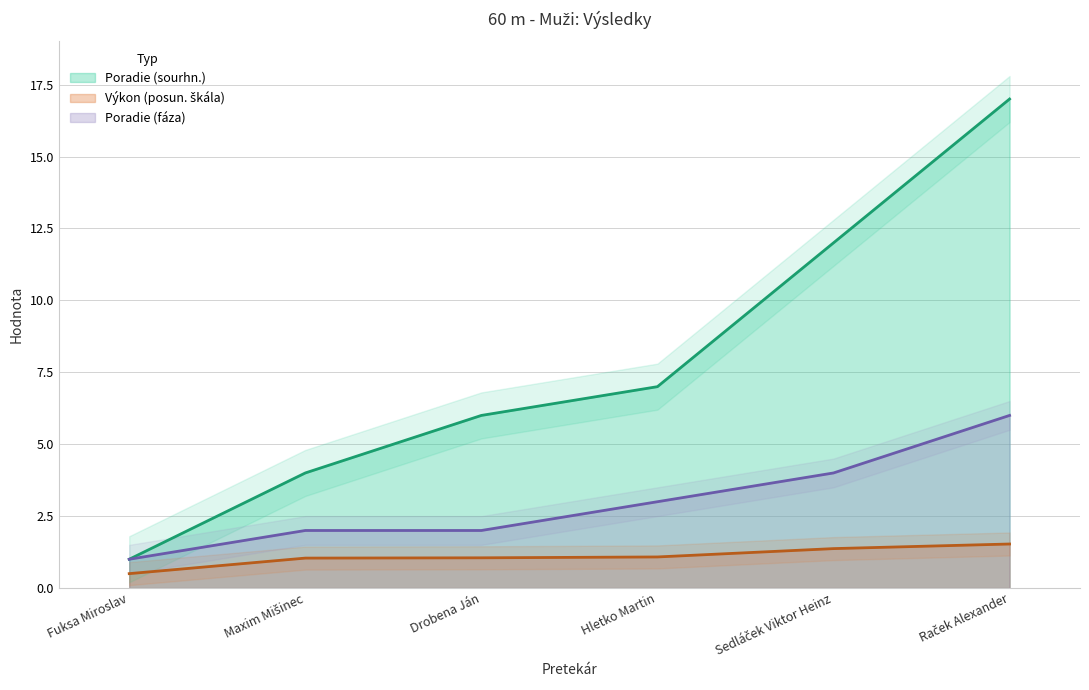

Where does the Poradie (fáza) series first go above 3?

Sedláček Viktor Heinz